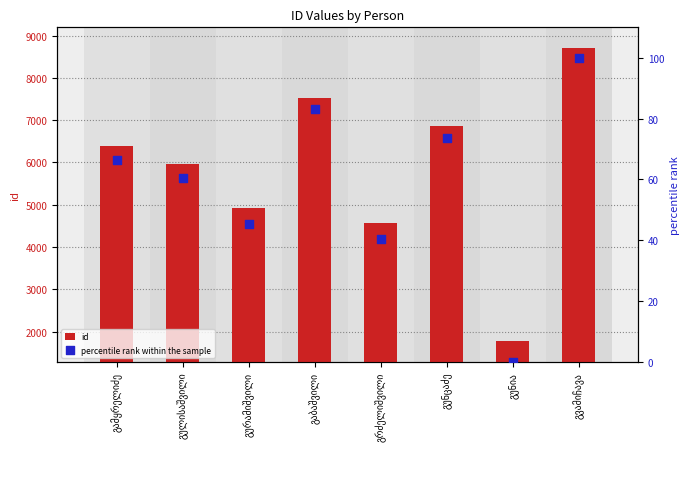

Is the value of percentile rank within the sample at გურამიშვილი greater than the value of id at გუნცაძე?

No